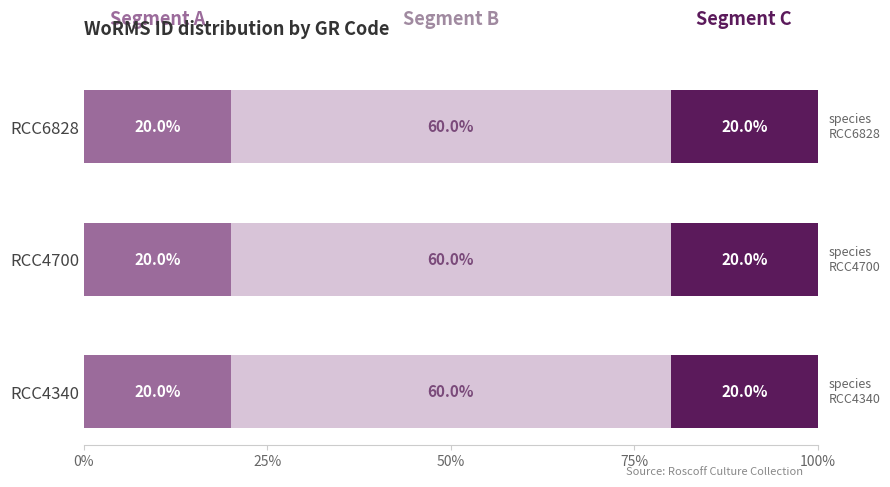

What is the total value across all series at RCC4340?

100.0